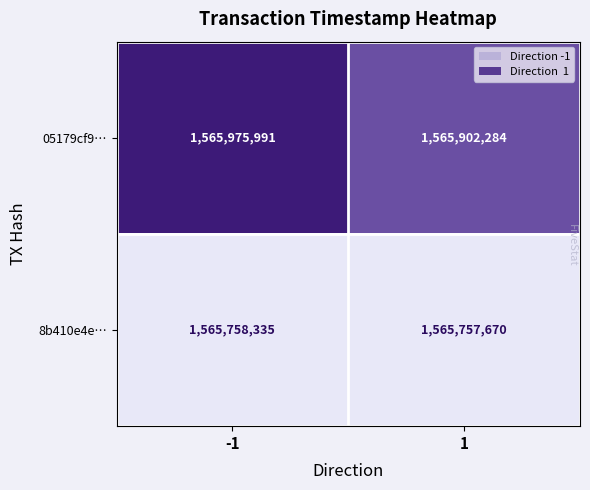

True or false: 05179cf9… has a value of 1565902284 at 1.

True